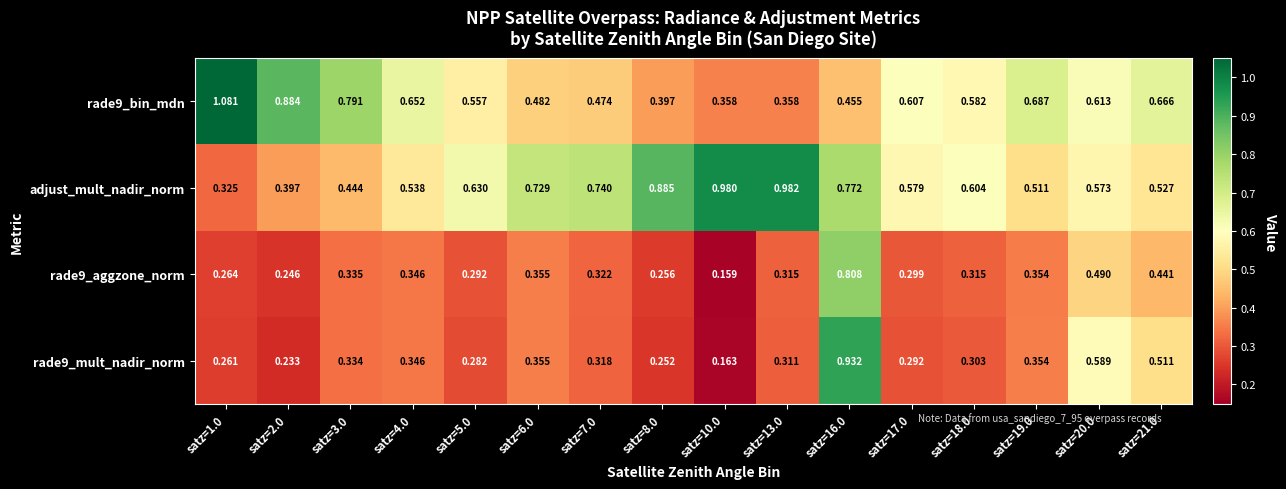

Is the value of rade9_mult_nadir_norm at satz=1.0 greater than the value of adjust_mult_nadir_norm at satz=6.0?

No